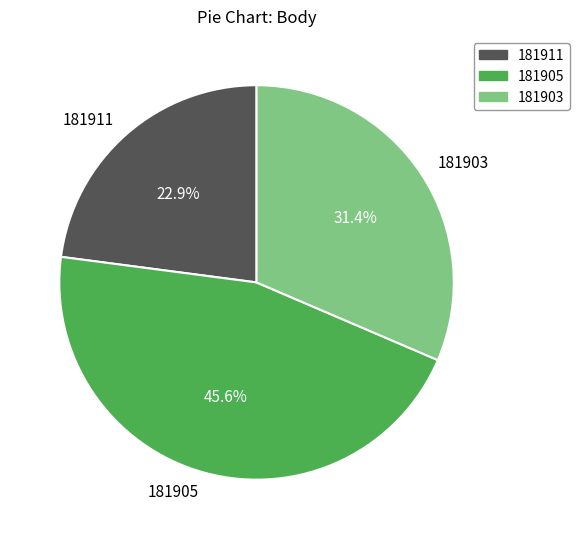

Between 181903 and 181911, which is larger?

181903